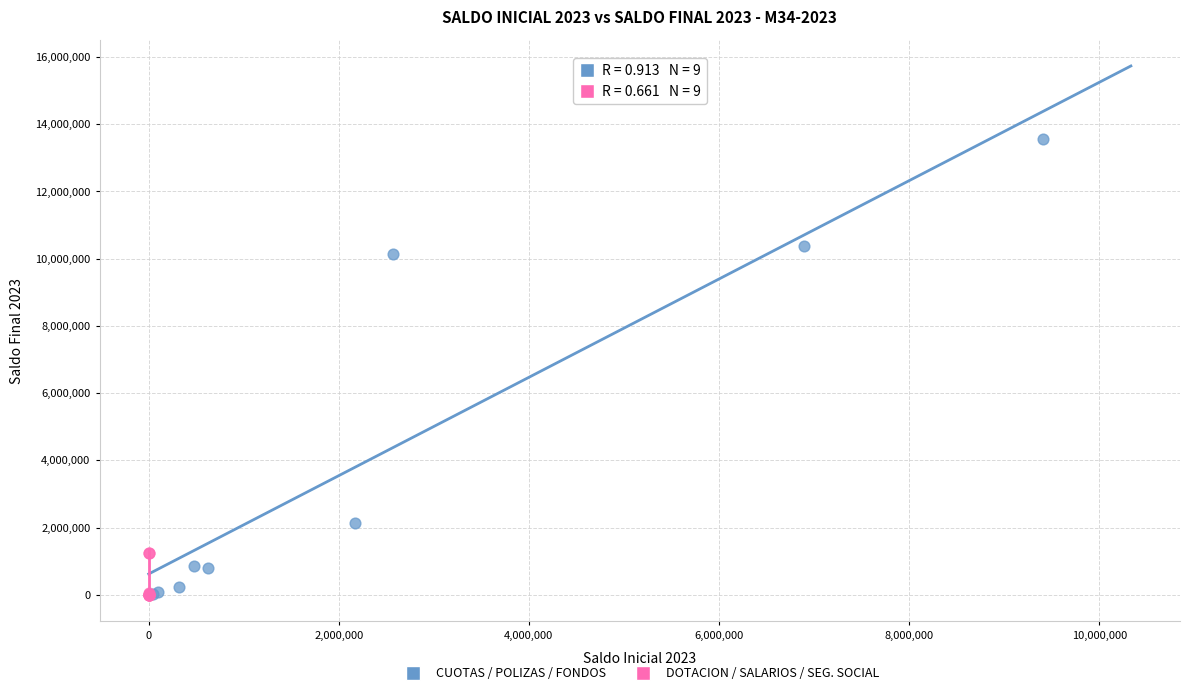

Which series reaches the maximum Y coordinate?

CUOTAS / POLIZAS / FONDOS